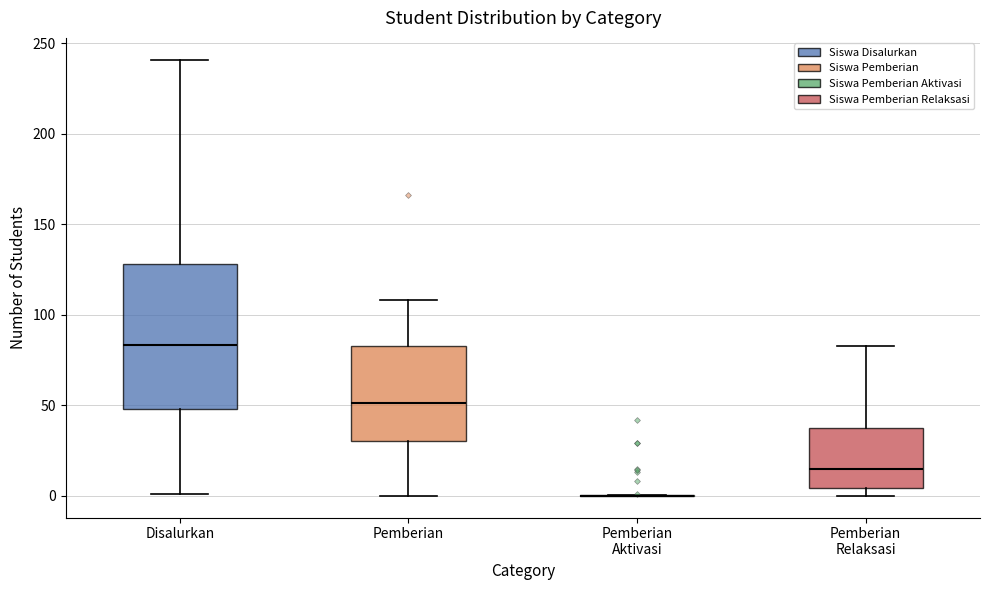

Reading left to right, transcribe this box plot: for each box, give where its median line is, the range the box spans, and where its two whiskers end, as read against the y-axis. The values are not printed on the chart, so give them approximately, as read against the axis.

Disalurkan: median 85, box 50 to 130, whiskers 0 to 240
Pemberian: median 50, box 30 to 85, whiskers 0 to 110
Pemberian Aktivasi: box collapsed to a line at 0, whiskers 0 to 0
Pemberian Relaksasi: median 15, box 5 to 40, whiskers 0 to 85